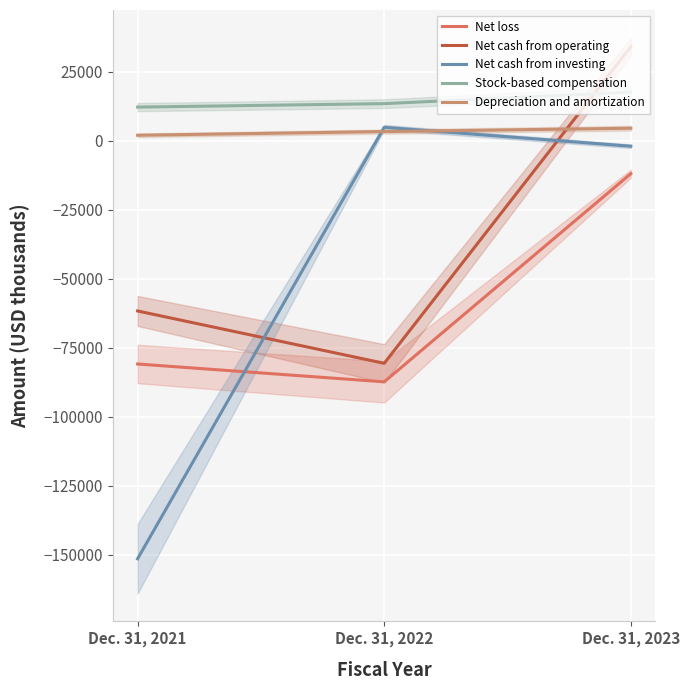

List the labels in order of Net cash from investing value, smallest first.

Dec. 31, 2021, Dec. 31, 2023, Dec. 31, 2022